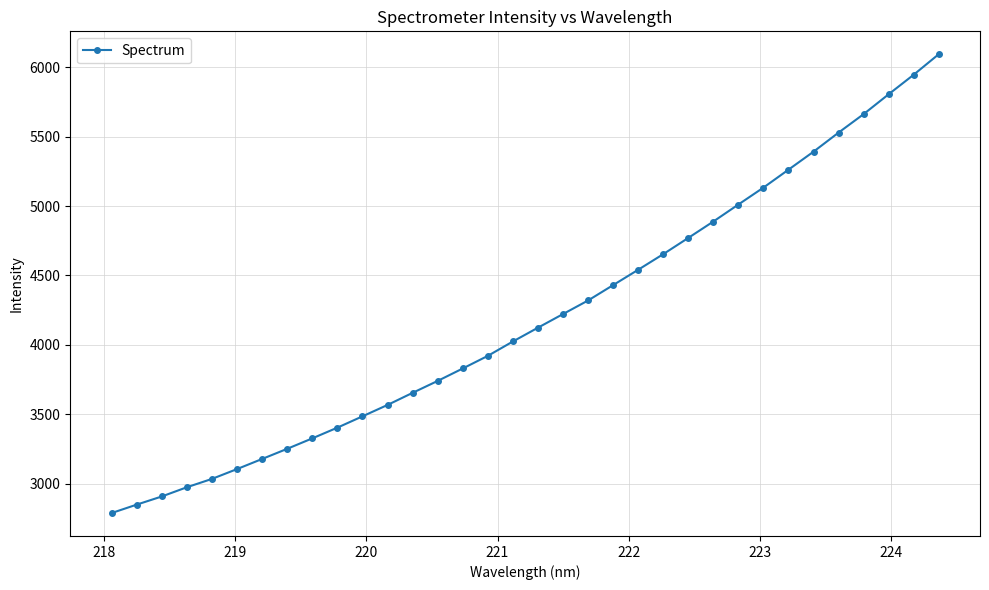

What is the minimum value shown in the chart?

2787.1